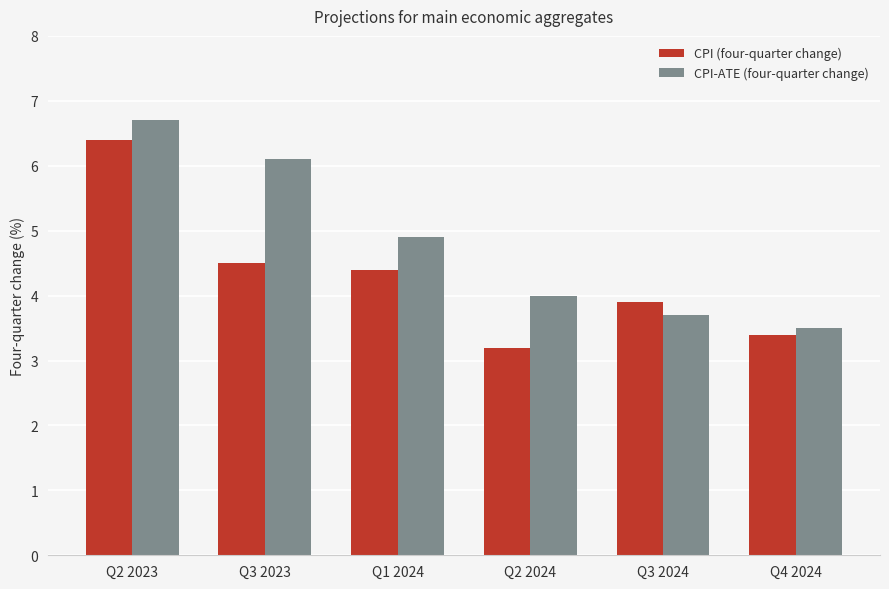

Is it true that CPI-ATE (four-quarter change) equals 4.0 at Q2 2024?

True